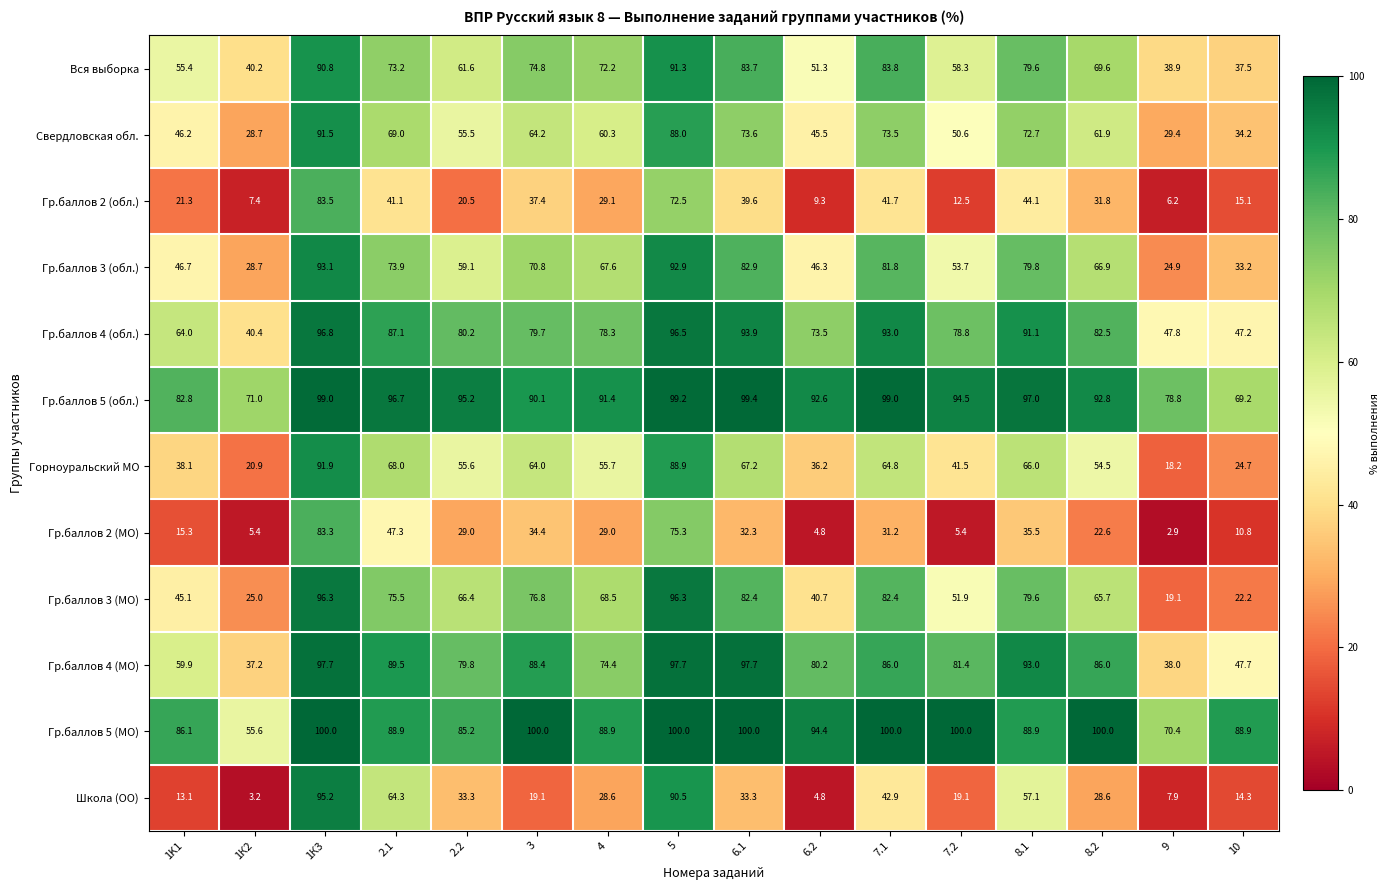

Rank the series by their maximum value, from highest to lowest.

Гр.баллов 5 (МО), Гр.баллов 5 (обл.), Гр.баллов 4 (МО), Гр.баллов 4 (обл.), Гр.баллов 3 (МО), Школа (ОО), Гр.баллов 3 (обл.), Горноуральский МО, Свердловская обл., Вся выборка, Гр.баллов 2 (обл.), Гр.баллов 2 (МО)